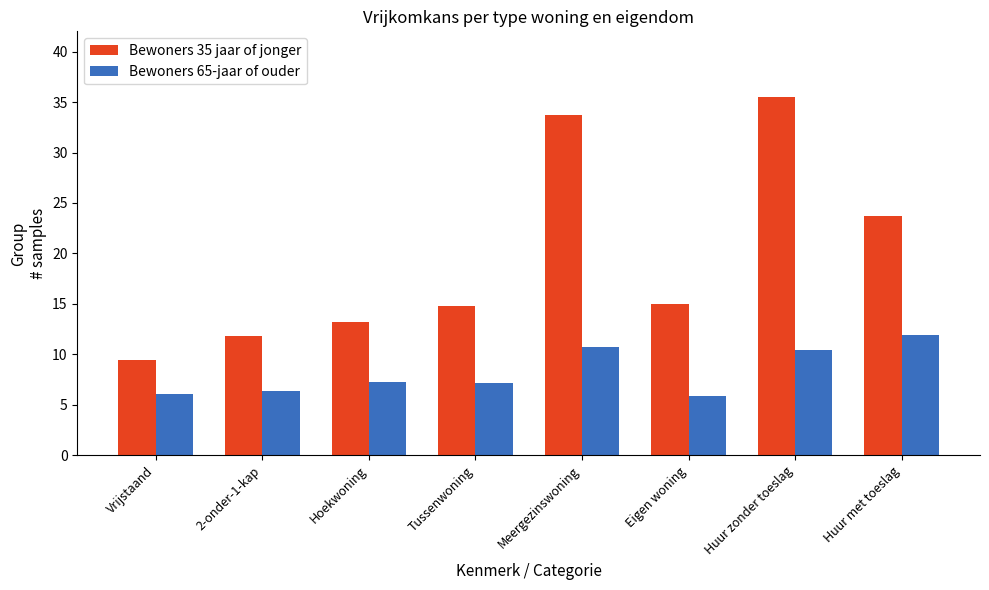

Which category has the highest value in the Bewoners 65-jaar of ouder series?

Huur met toeslag